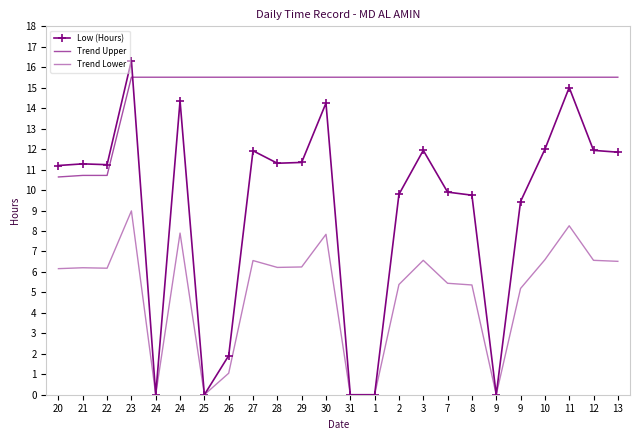

Reading left to right, what are all the values shown in this chart?

Low (Hours): 11.2	11.3	11.2	16.3	0.0	14.4	0.0	1.9	11.9	11.3	11.3	14.2	0.0	0.0	9.8	11.9	9.9	9.8	0.0	9.4	12.0	15.0	11.9	11.8
Trend Upper: 10.6	10.7	10.7	15.5	15.5	15.5	15.5	15.5	15.5	15.5	15.5	15.5	15.5	15.5	15.5	15.5	15.5	15.5	15.5	15.5	15.5	15.5	15.5	15.5
Trend Lower: 6.2	6.2	6.2	9.0	0.0	7.9	0.0	1.1	6.6	6.2	6.2	7.8	0.0	0.0	5.4	6.6	5.4	5.4	0.0	5.2	6.6	8.3	6.6	6.5